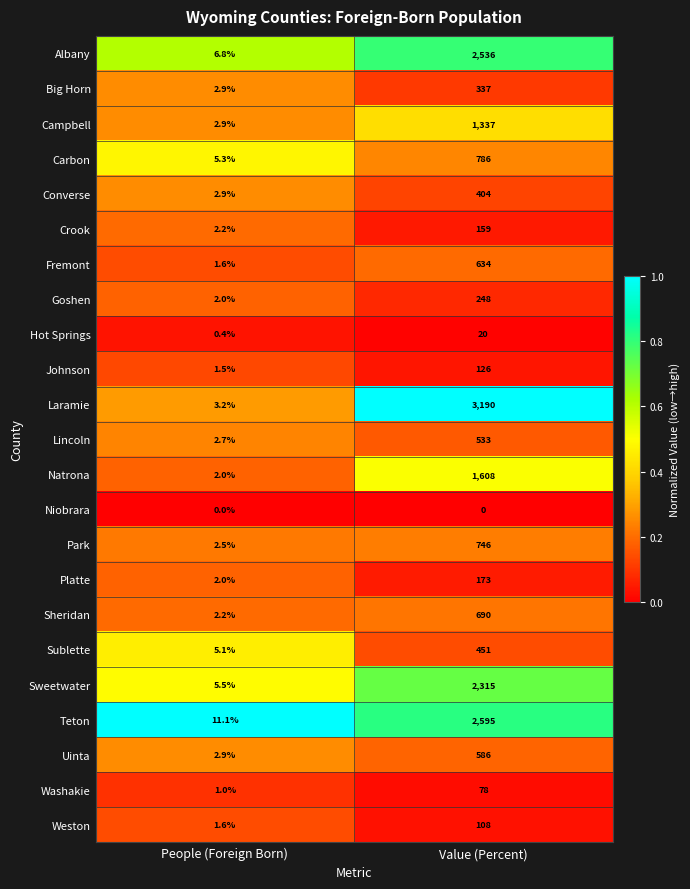

What is the difference between the highest and lowest values at Value (Percent)?

3190.0